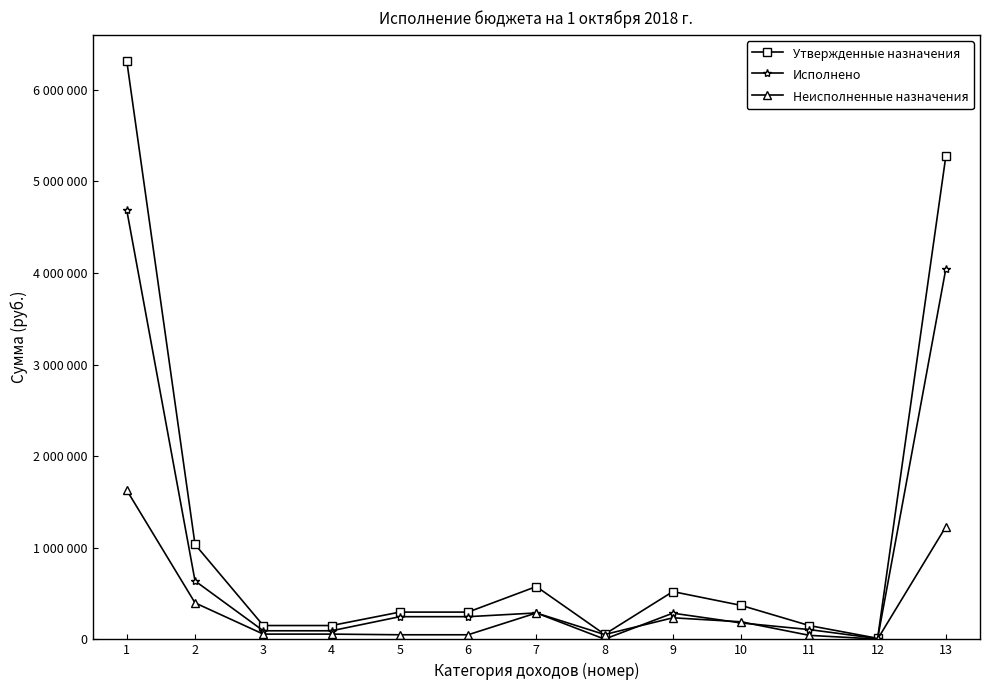

Reading right to left, extract all data points from this chart.

Утвержденные назначения: 5277500.0	11500.0	150500.0	371000.0	521500.0	55000.0	576500.0	297700.0	297700.0	151000.0	151000.0	1036700.0	6314200.0
Исполнено: 4047517.0	8505.0	106757.7	179319.8	286077.5	2406.0	288483.5	247545.9	247545.9	93689.1	93689.1	638223.5	4685740.5
Неисполненные назначения: 1229983.0	2995.0	43742.3	191680.2	235422.5	52594.0	288016.5	50154.1	50154.1	57310.9	57310.9	398476.5	1628459.5